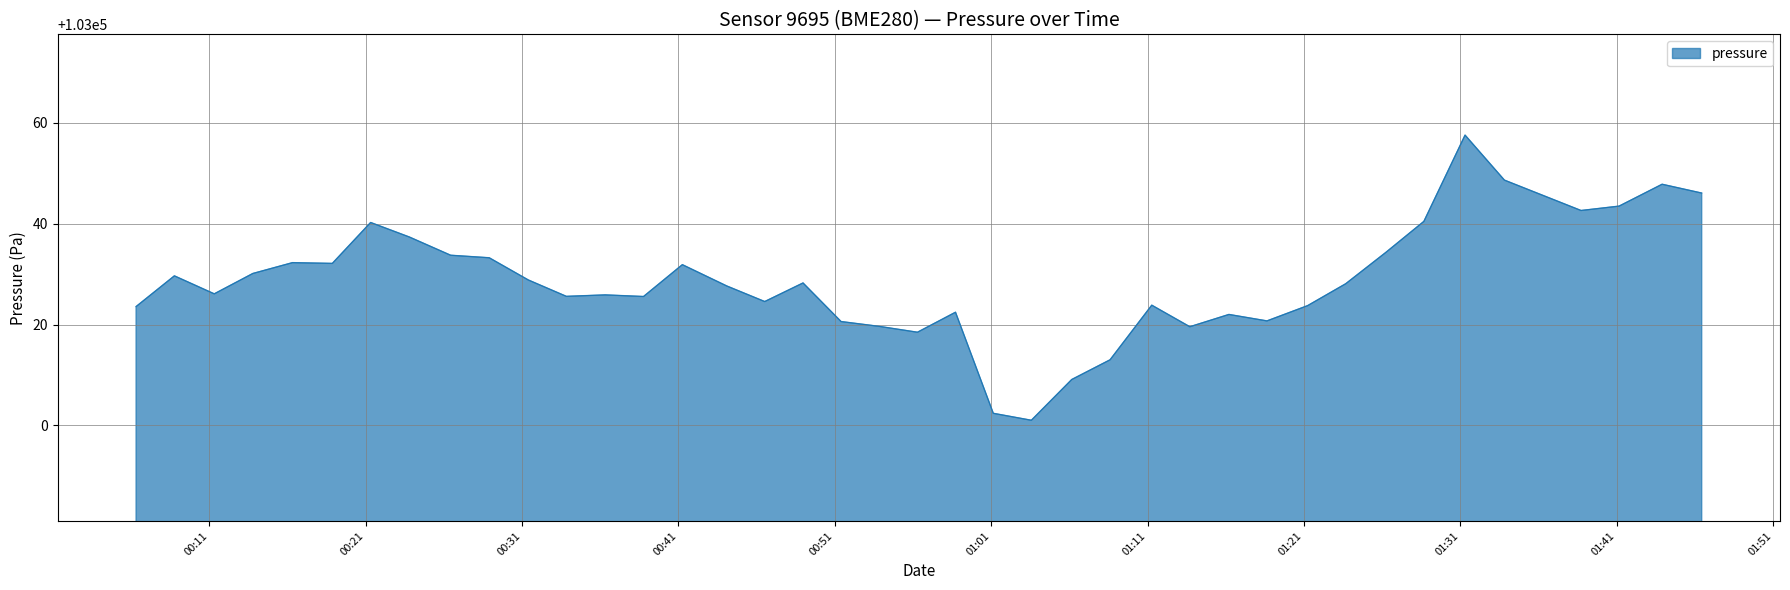

What is the minimum value shown in the chart?

103001.0